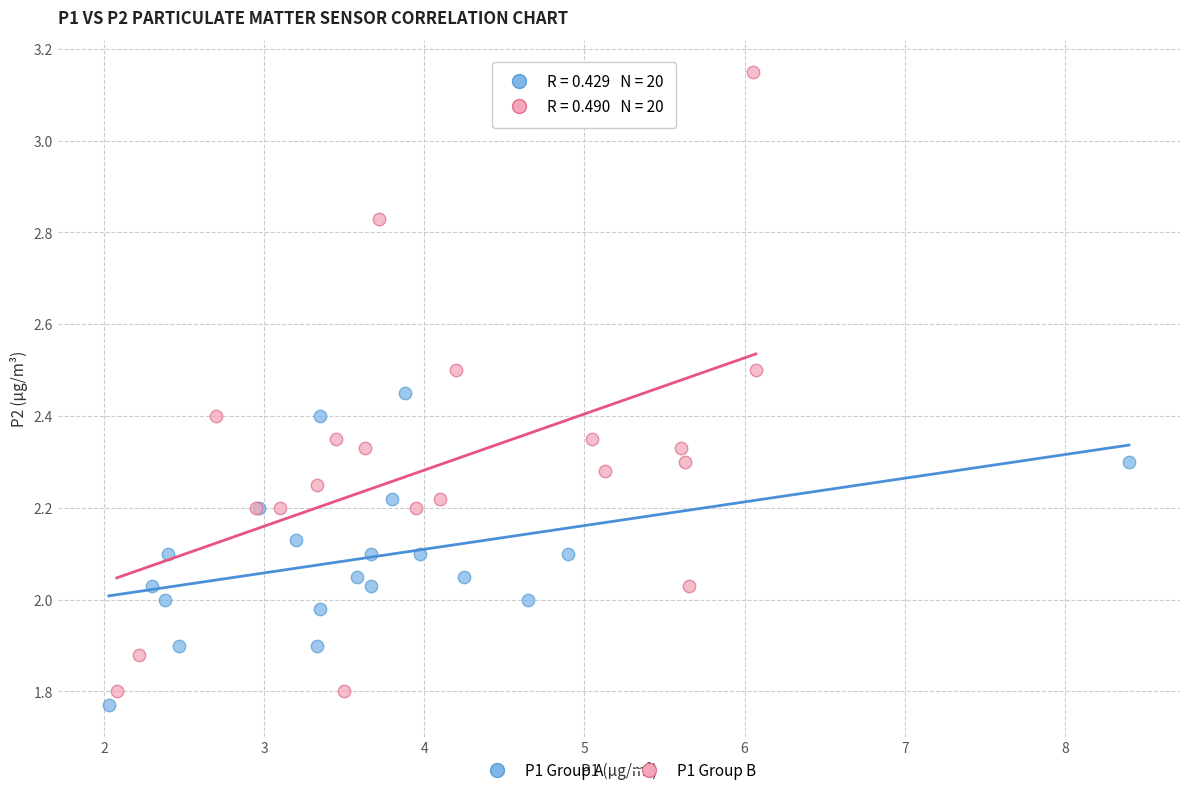

Which series reaches the minimum Y coordinate?

P1 Group A